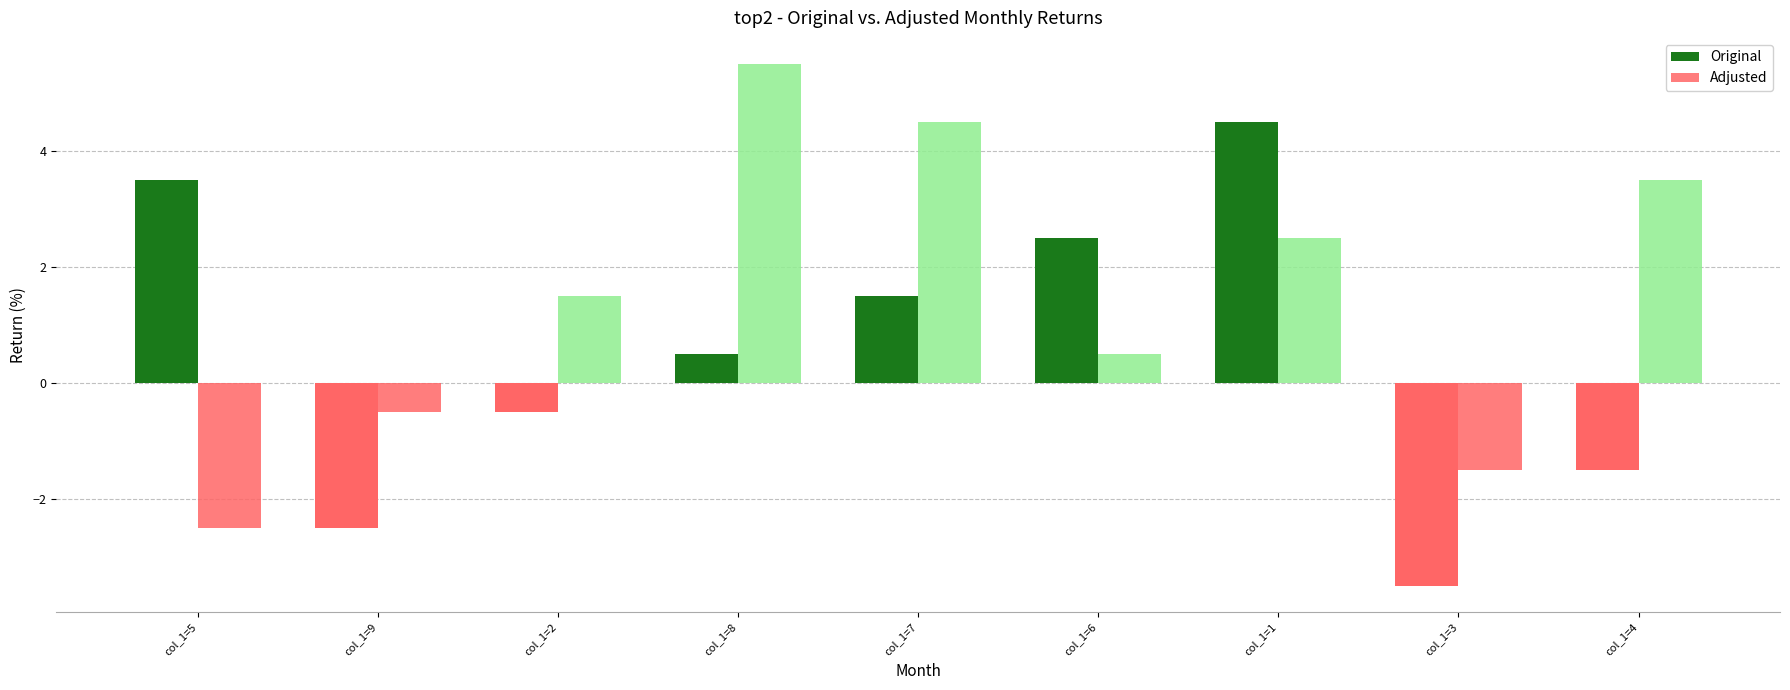

At which label does Original first exceed 0?

col_1=5